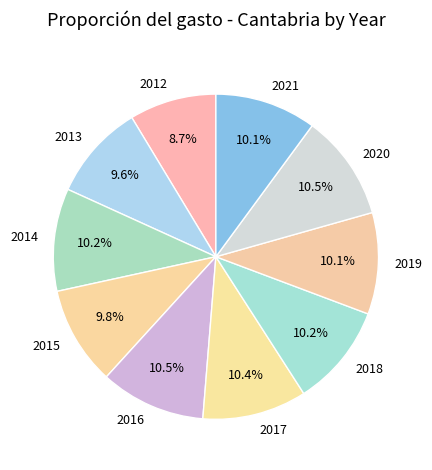

How many slices are in this pie chart?

10